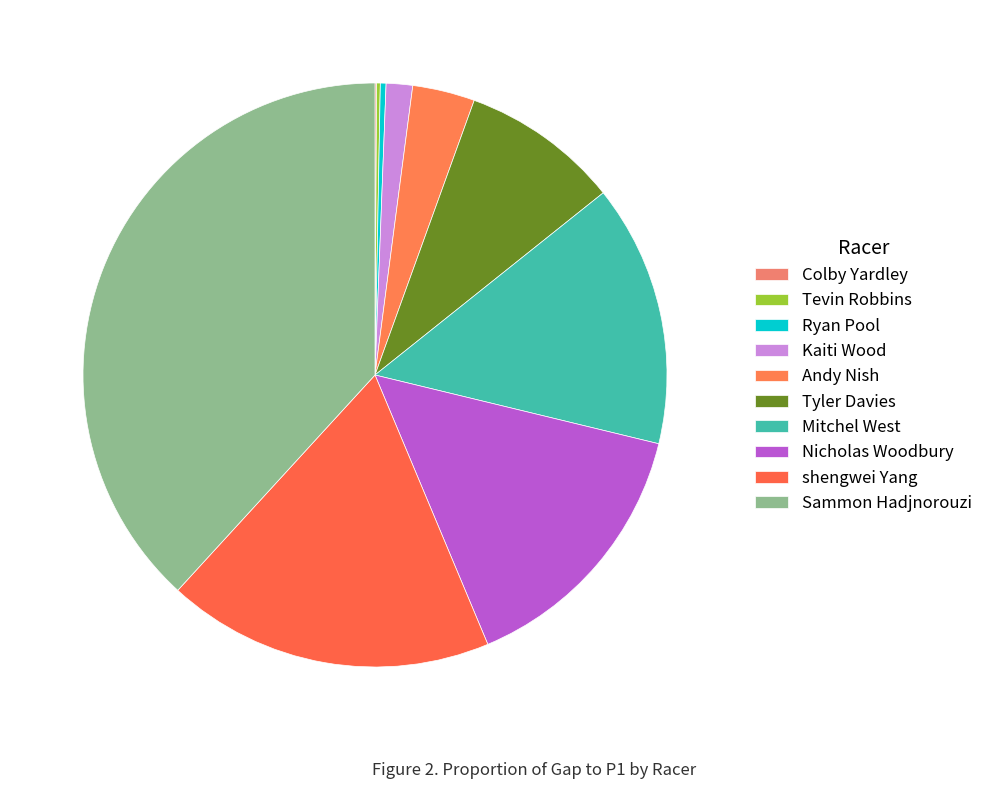

Rank the categories by value from highest to lowest.

Sammon Hadjnorouzi, shengwei Yang, Nicholas Woodbury, Mitchel West, Tyler Davies, Andy Nish, Kaiti Wood, Ryan Pool, Tevin Robbins, Colby Yardley